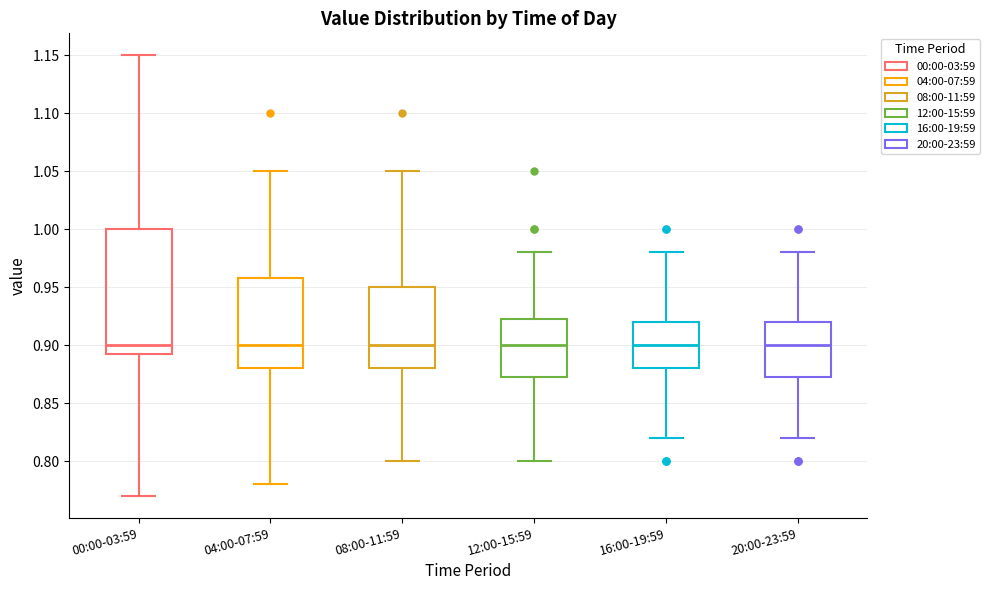

Reading left to right, transcribe this box plot: for each box, give where its median line is, the range the box spans, and where its two whiskers end, as read against the y-axis. The values are not printed on the chart, so give them approximately, as read against the axis.

00:00-03:59: median 0.900, box 0.895 to 1.000, whiskers 0.770 to 1.150
04:00-07:59: median 0.900, box 0.880 to 0.960, whiskers 0.780 to 1.050
08:00-11:59: median 0.900, box 0.880 to 0.950, whiskers 0.800 to 1.050
12:00-15:59: median 0.900, box 0.875 to 0.925, whiskers 0.800 to 0.980
16:00-19:59: median 0.900, box 0.880 to 0.920, whiskers 0.820 to 0.980
20:00-23:59: median 0.900, box 0.875 to 0.920, whiskers 0.820 to 0.980